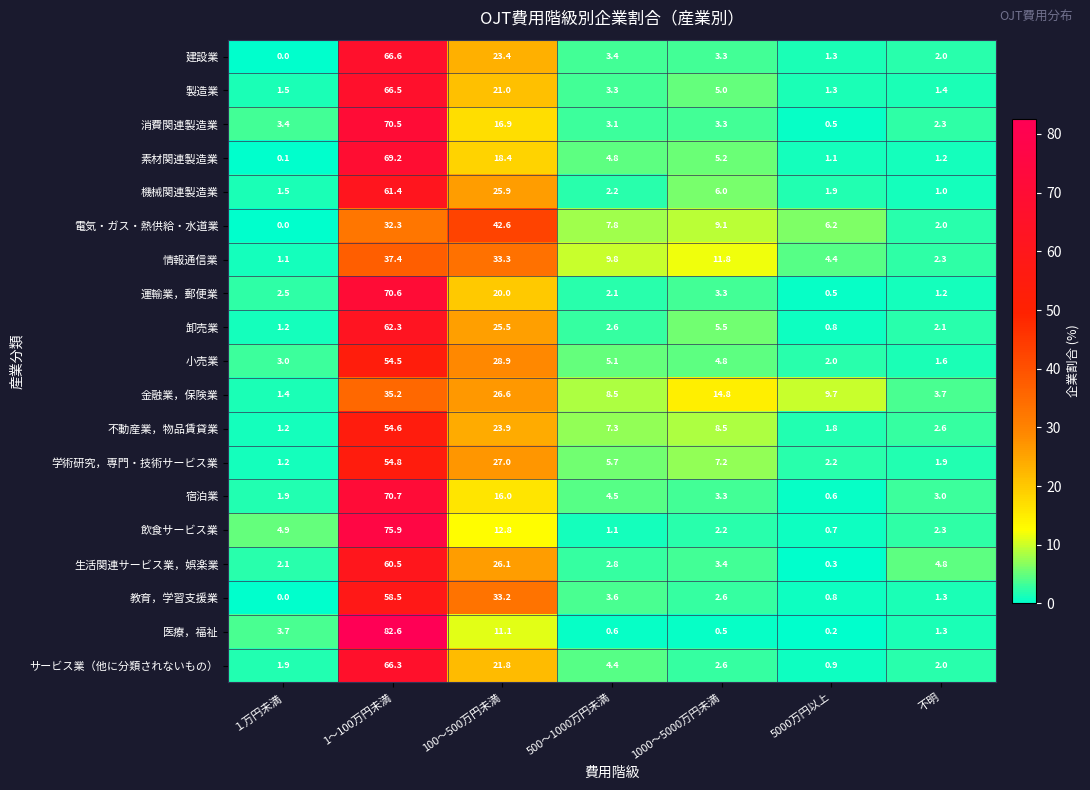

What is the spread (max minus min) of values at 1000～5000万円未満?

14.3